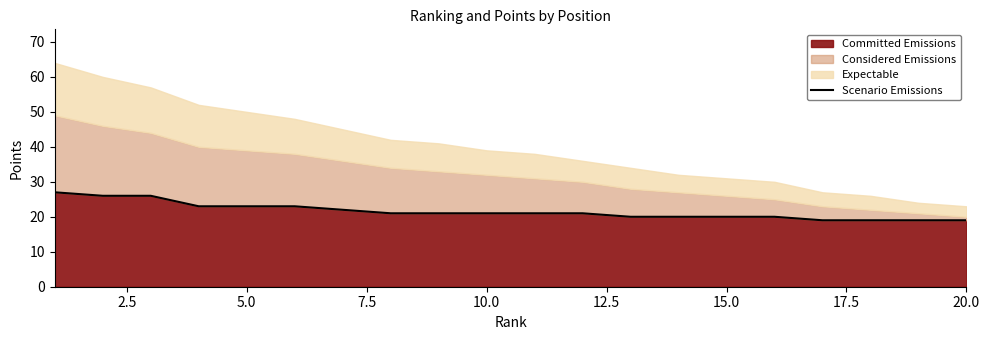

How many lines are shown in the chart?

1